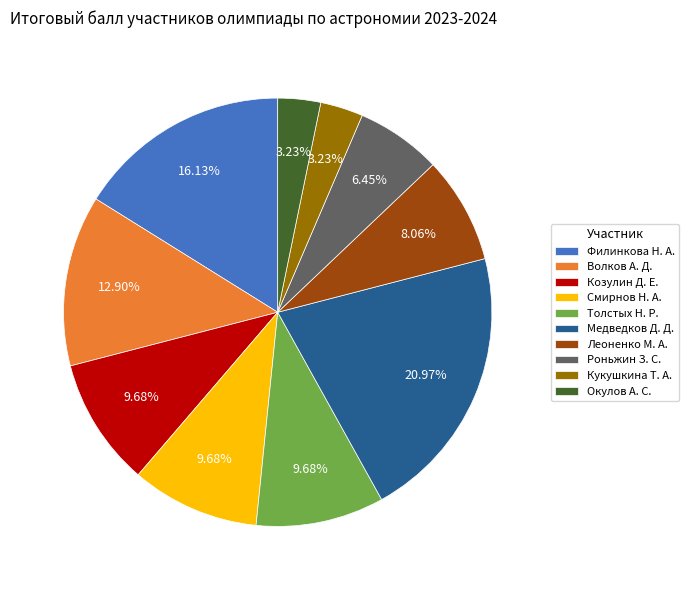

Does Толстых Н. Р. account for over 50% of the chart?

No